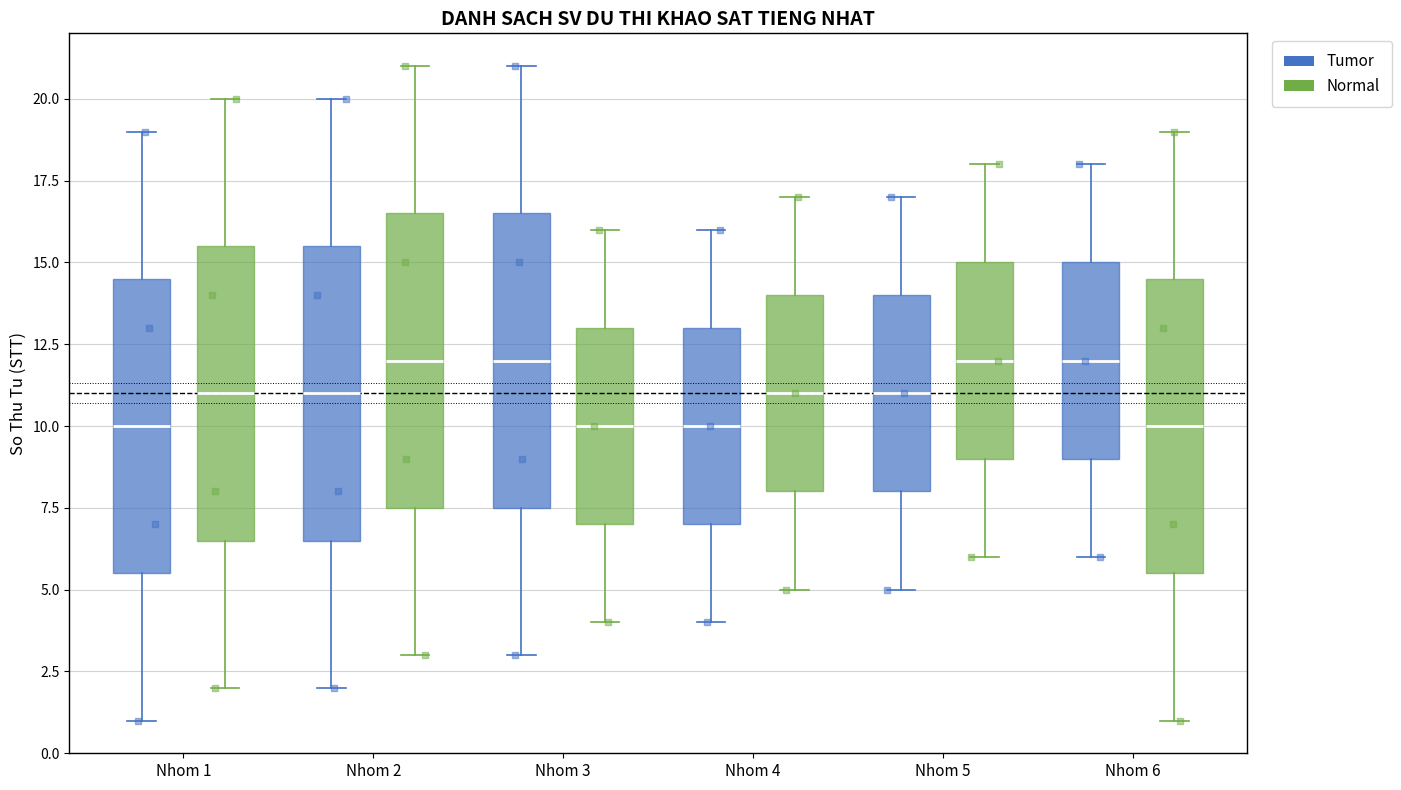

Reading left to right, read every box against the y-axis: the position of its median line, the range the box covers, and the ends of its whiskers. The values are not printed on the chart, so give them approximately, as read against the axis.

Nhom 1 (Tumor): median 10.0, box 5.5 to 14.5, whiskers 1.0 to 19.0
Nhom 1 (Normal): median 11.0, box 6.5 to 15.5, whiskers 2.0 to 20.0
Nhom 2 (Tumor): median 11.0, box 6.5 to 15.5, whiskers 2.0 to 20.0
Nhom 2 (Normal): median 12.0, box 7.5 to 16.5, whiskers 3.0 to 21.0
Nhom 3 (Tumor): median 12.0, box 7.5 to 16.5, whiskers 3.0 to 21.0
Nhom 3 (Normal): median 10.0, box 7.0 to 13.0, whiskers 4.0 to 16.0
Nhom 4 (Tumor): median 10.0, box 7.0 to 13.0, whiskers 4.0 to 16.0
Nhom 4 (Normal): median 11.0, box 8.0 to 14.0, whiskers 5.0 to 17.0
Nhom 5 (Tumor): median 11.0, box 8.0 to 14.0, whiskers 5.0 to 17.0
Nhom 5 (Normal): median 12.0, box 9.0 to 15.0, whiskers 6.0 to 18.0
Nhom 6 (Tumor): median 12.0, box 9.0 to 15.0, whiskers 6.0 to 18.0
Nhom 6 (Normal): median 10.0, box 5.5 to 14.5, whiskers 1.0 to 19.0